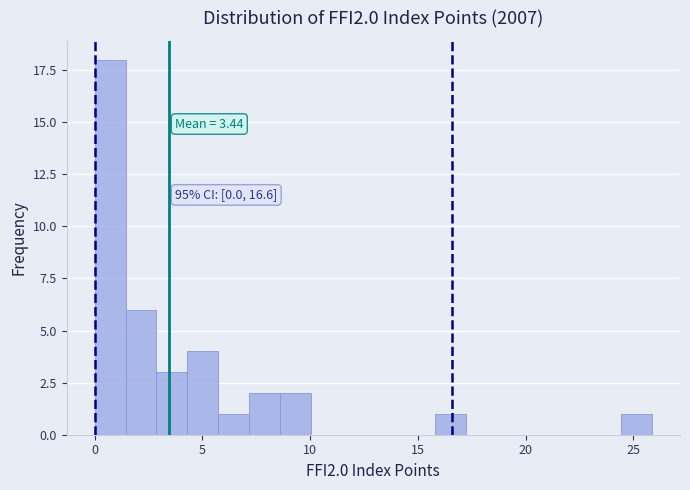

Around what value on the x-axis is the tallest bar? Give the approximate position of its centre, as read against the axis.

0.5